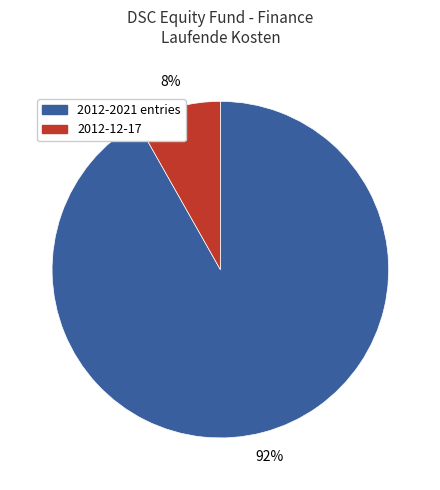

Is there any slice that represents more than half of the pie?

Yes